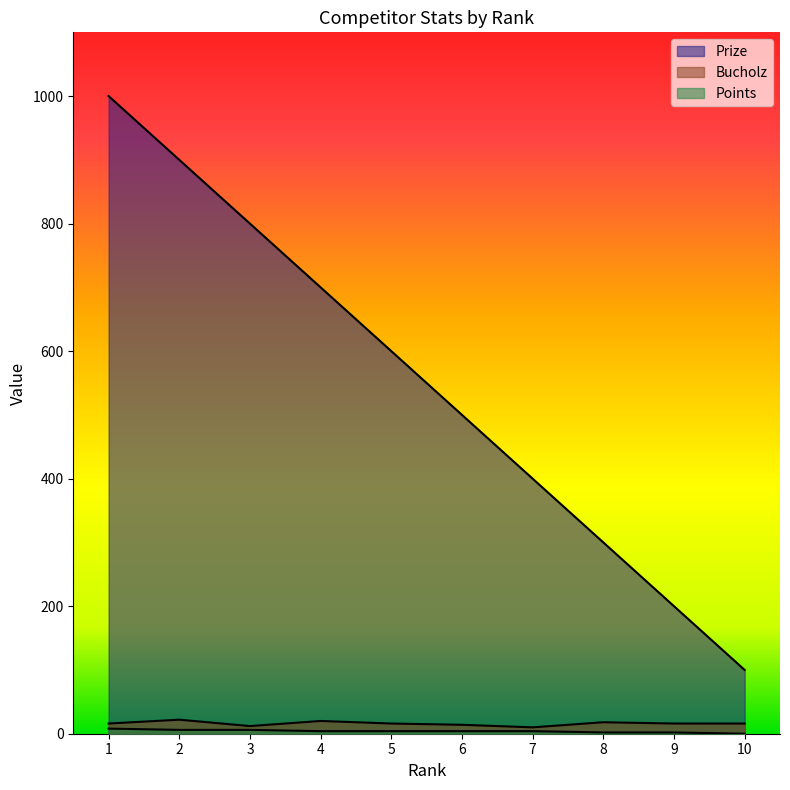

What is the difference between the maximum and minimum values in the Prize series?

900